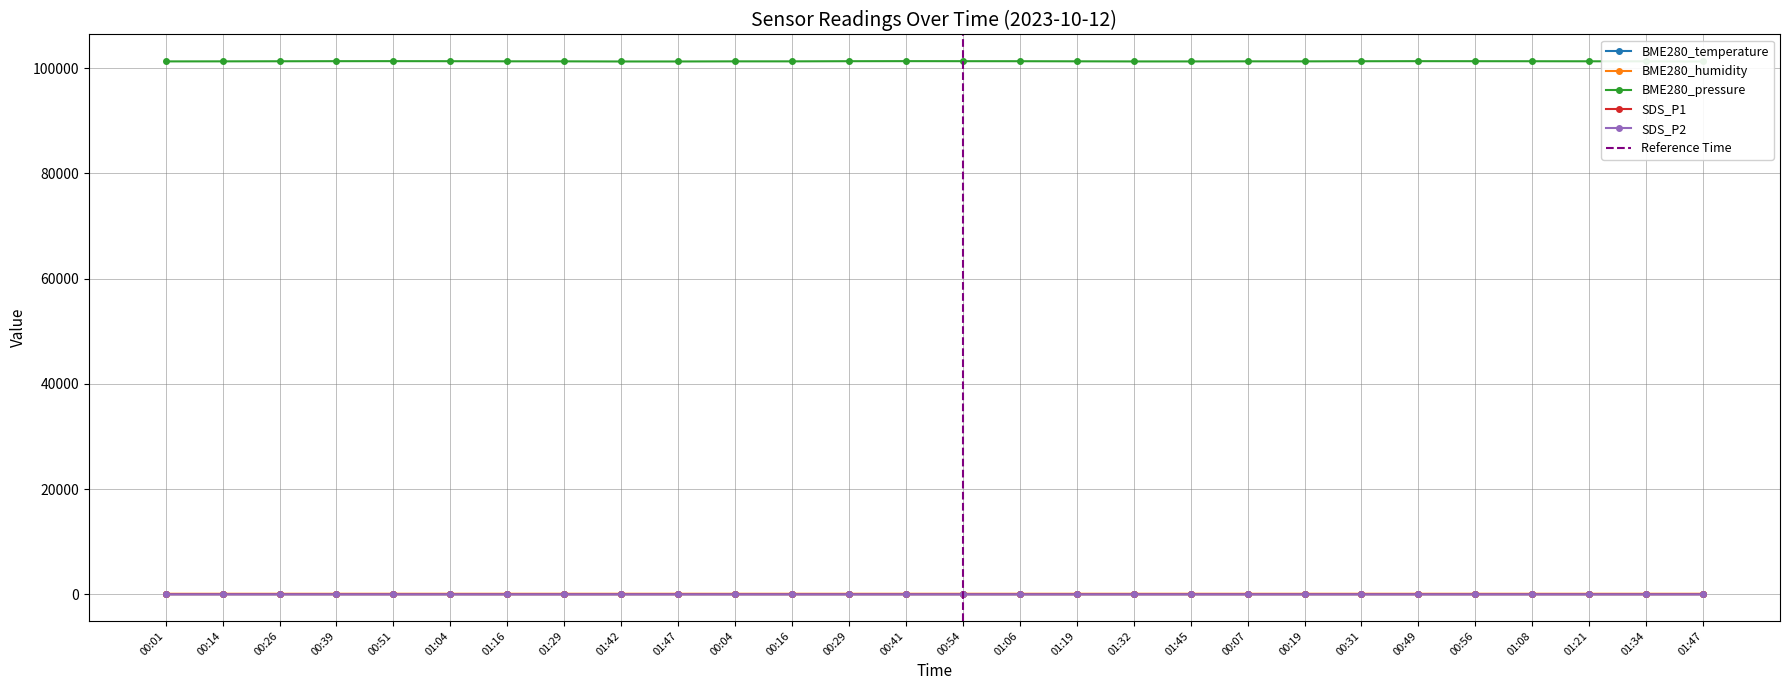

At which label does SDS_P2 reach its minimum?

01:34